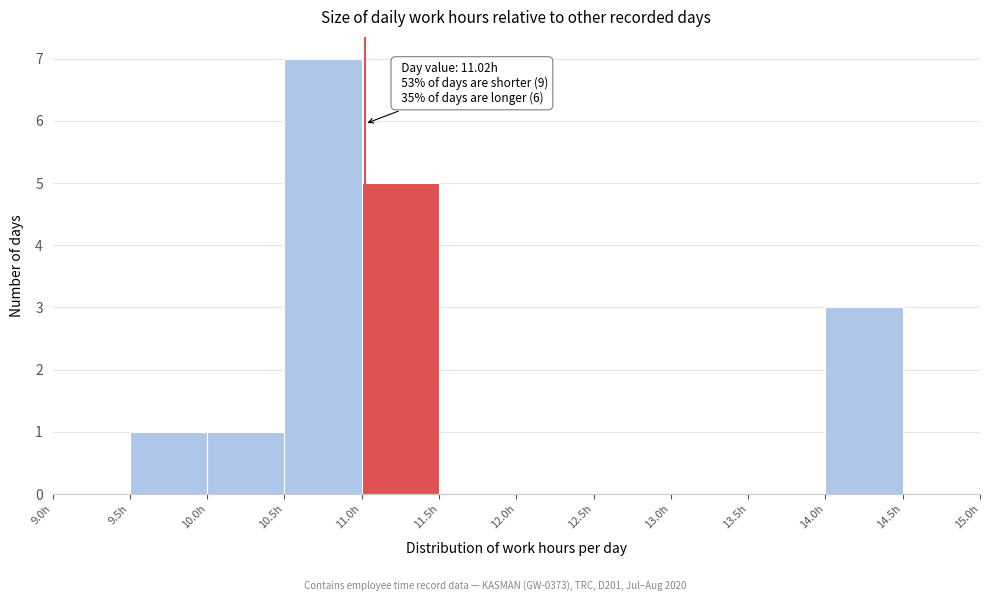

Which range on the x-axis has the tallest bar?

10.5 to 11.0